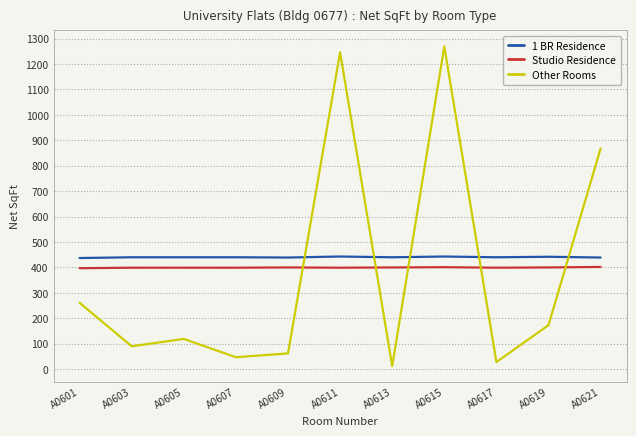

What are all the series names shown in the legend?

1 BR Residence, Studio Residence, Other Rooms